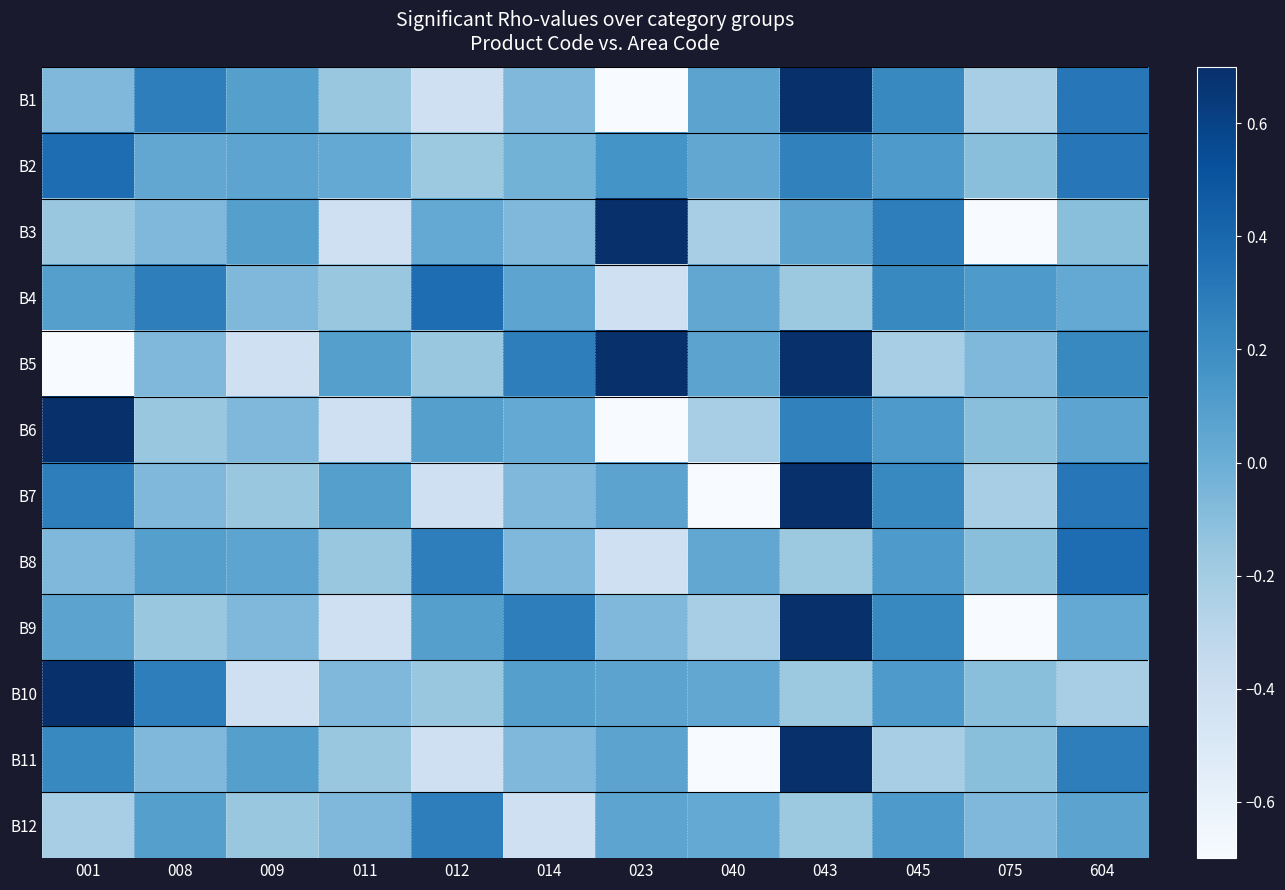

What is the minimum value shown in the chart?

-0.9